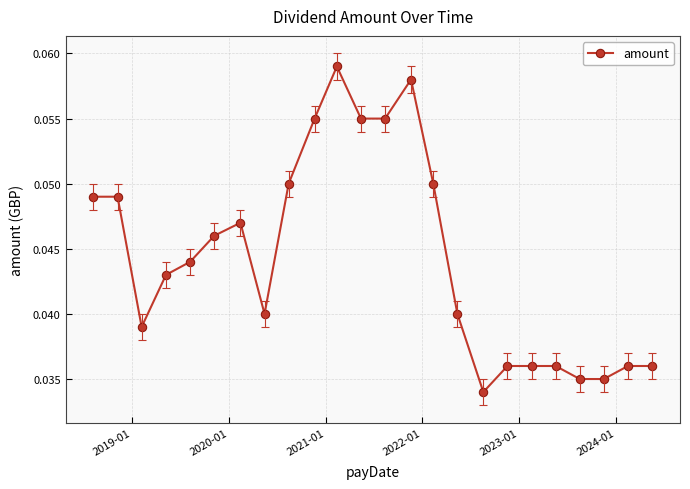

How many values are between 0 and 1?

24